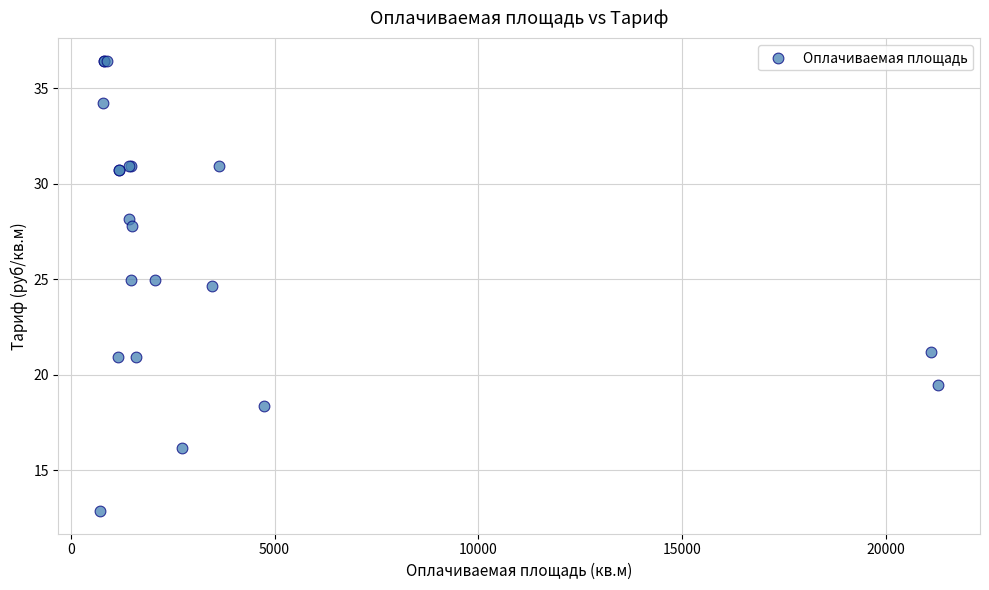

What Y value in the scatter plot is closest to 24?

24.7